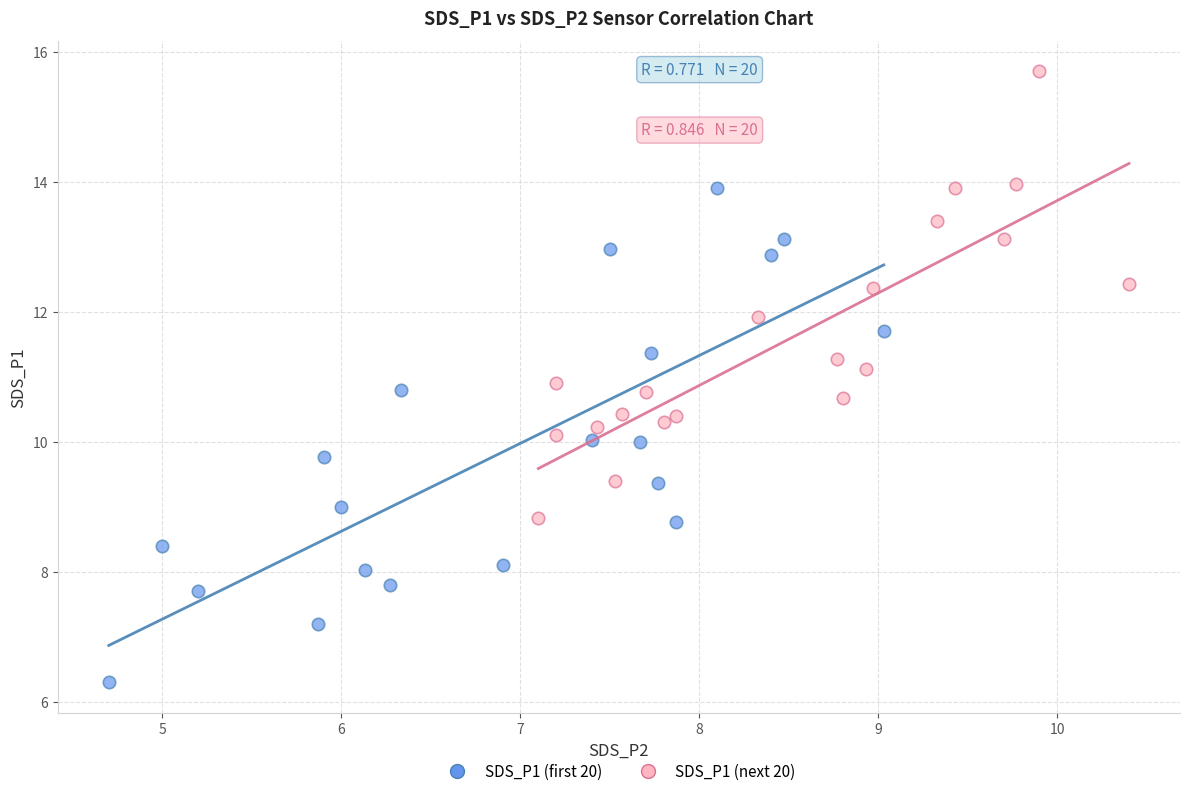

Which series contains the lowest Y value?

SDS_P1 (first 20)